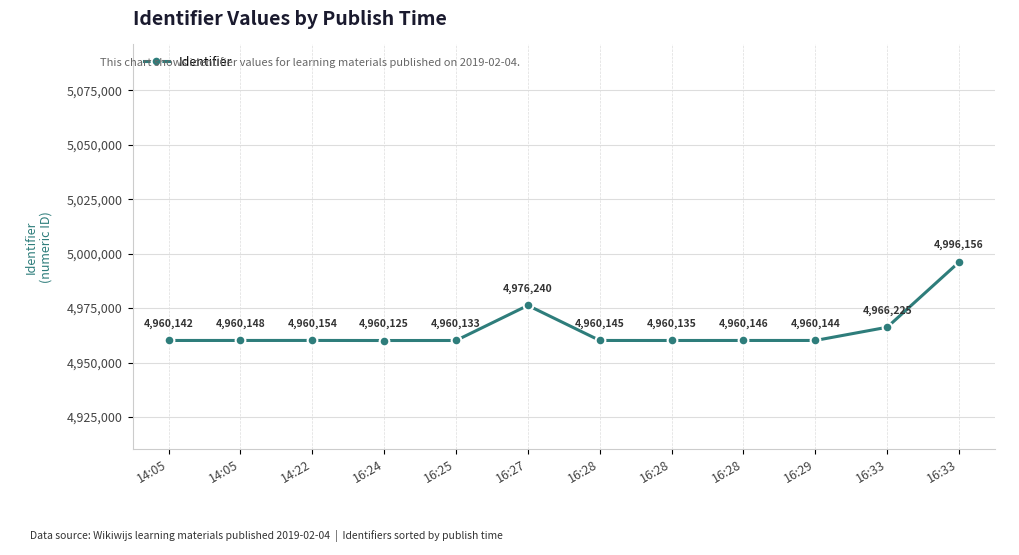

Reading right to left, extract all data points from this chart.

4996156	4966225	4960144	4960146	4960135	4960145	4976240	4960133	4960125	4960154	4960148	4960142